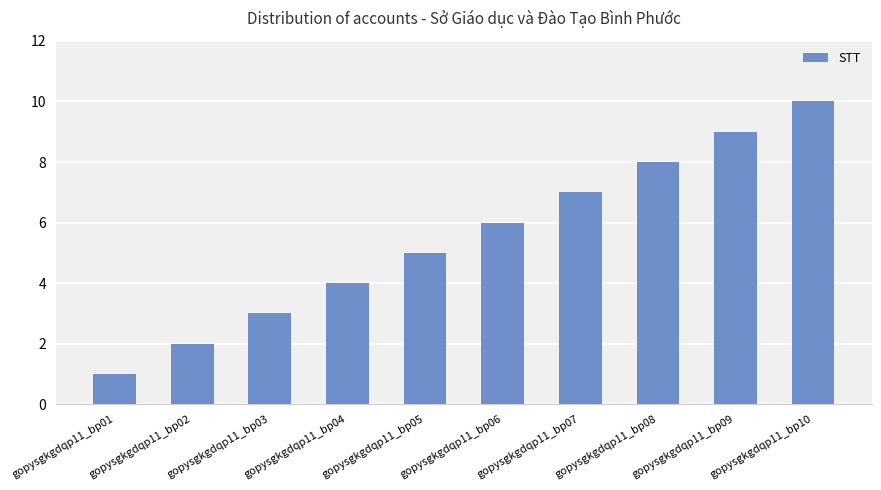

What is the smallest value displayed?

1